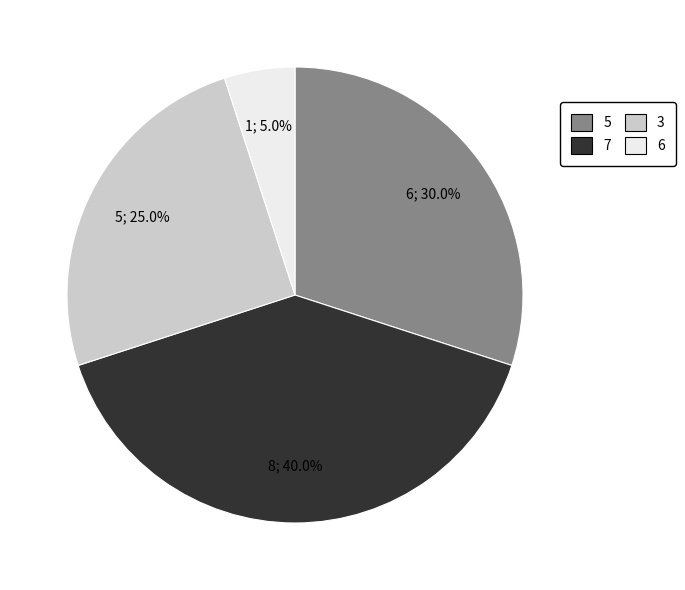

Does any single category account for the majority?

No